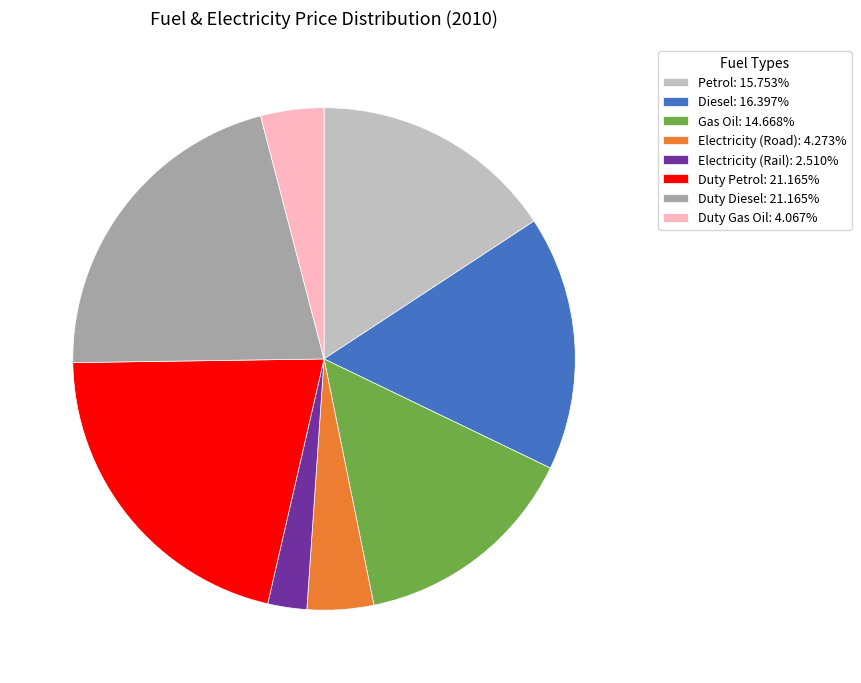

Is Gas Oil: 14.668% the majority of the pie?

No